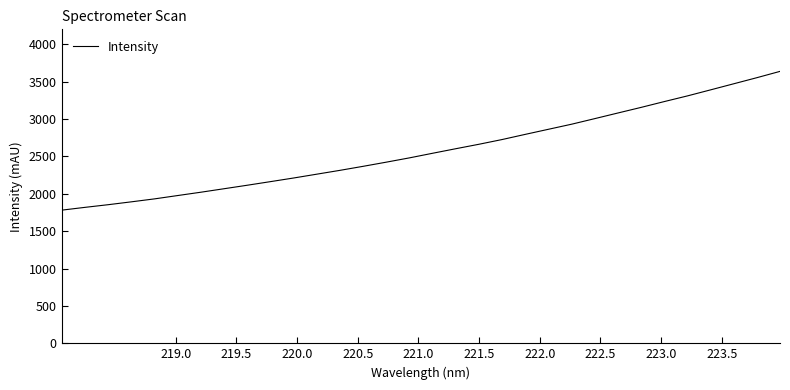

What is the minimum value shown in the chart?

1781.2